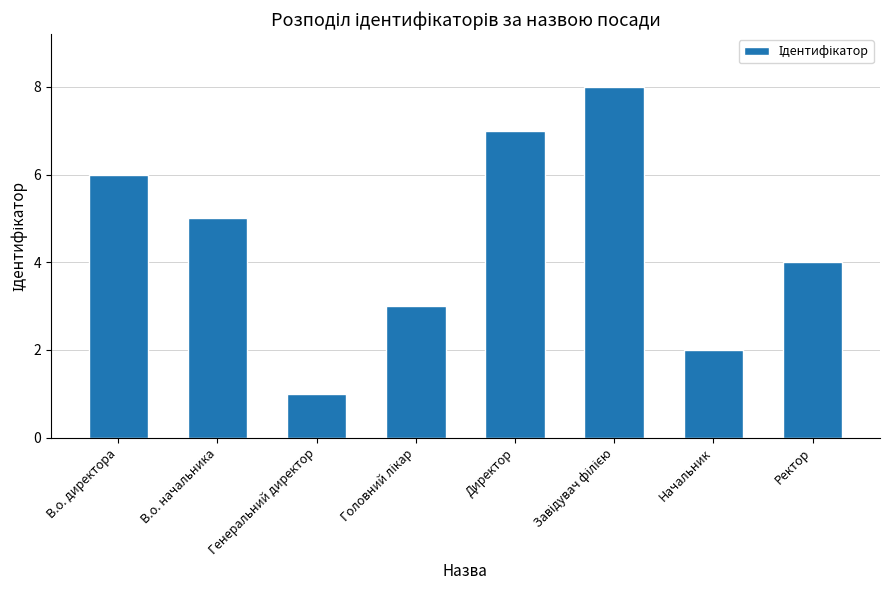

What is the ratio of the value at Генеральний директор to the value at В.о. директора?

0.2